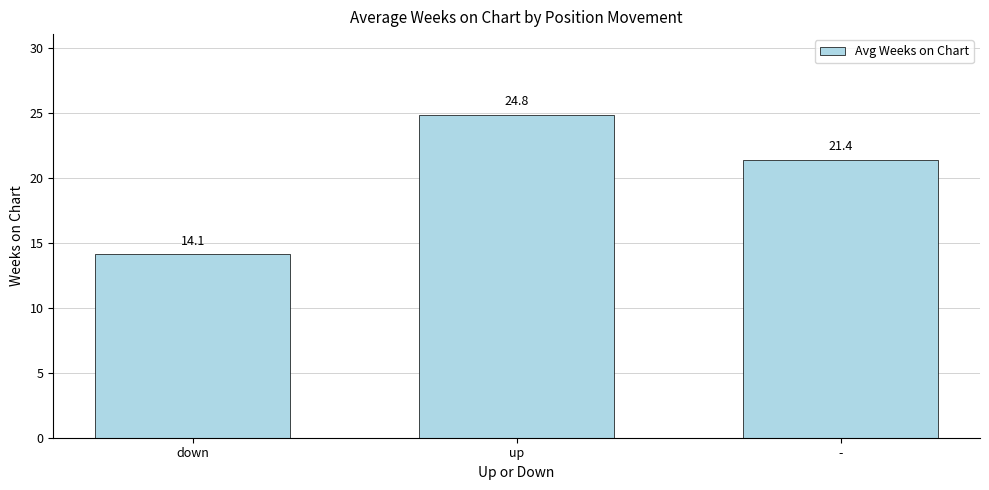

What is the average value?

20.1